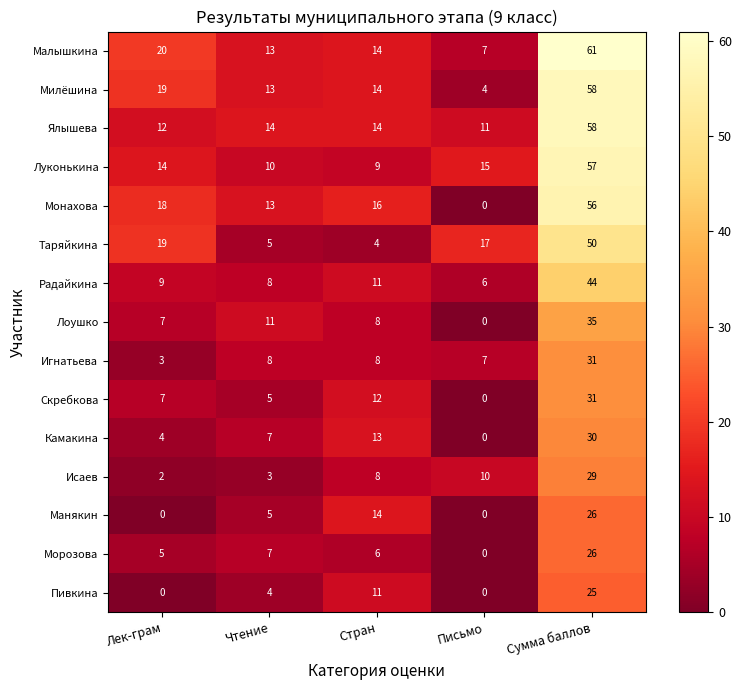

What is the sum of the Ялышева values at Лек-грам and Сумма баллов?

70